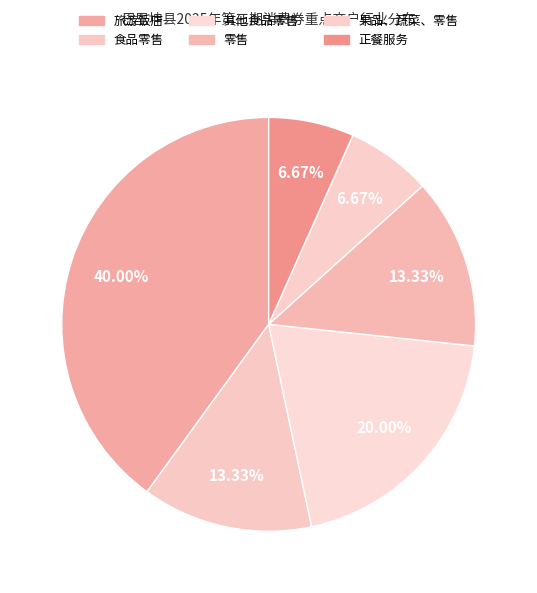

Rank the categories by value from highest to lowest.

旅游饭店, 其他食品零售, 食品零售, 零售, 果品、蔬菜、零售, 正餐服务